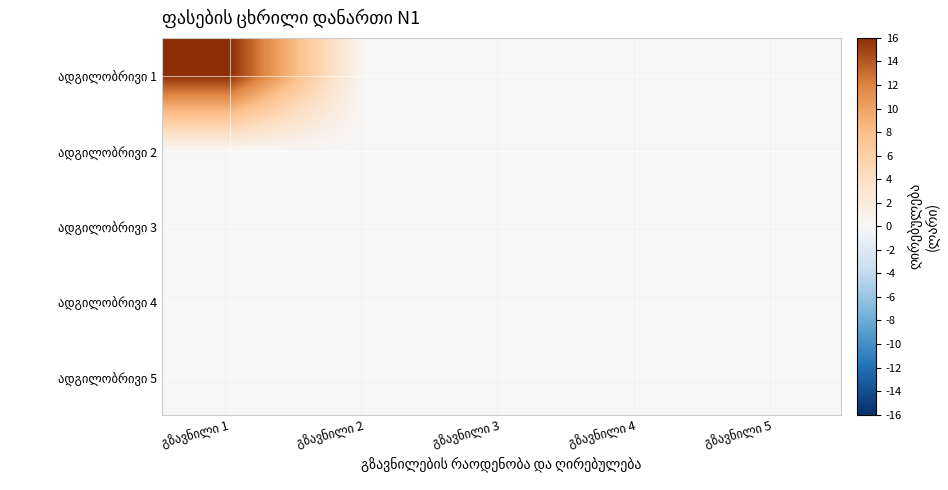

Rank the series at გზავნილი 3 from highest to lowest value.

ადგილობრივი 1, ადგილობრივი 2, ადგილობრივი 3, ადგილობრივი 4, ადგილობრივი 5